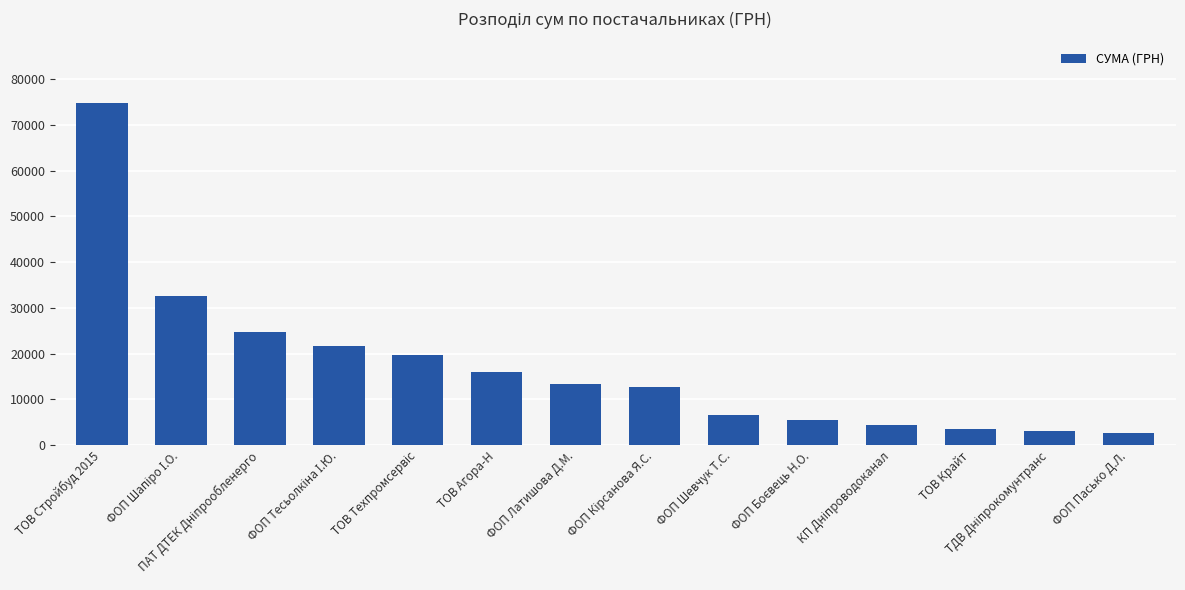

What is the label of the 14th bar from the right?

ТОВ Стройбуд 2015